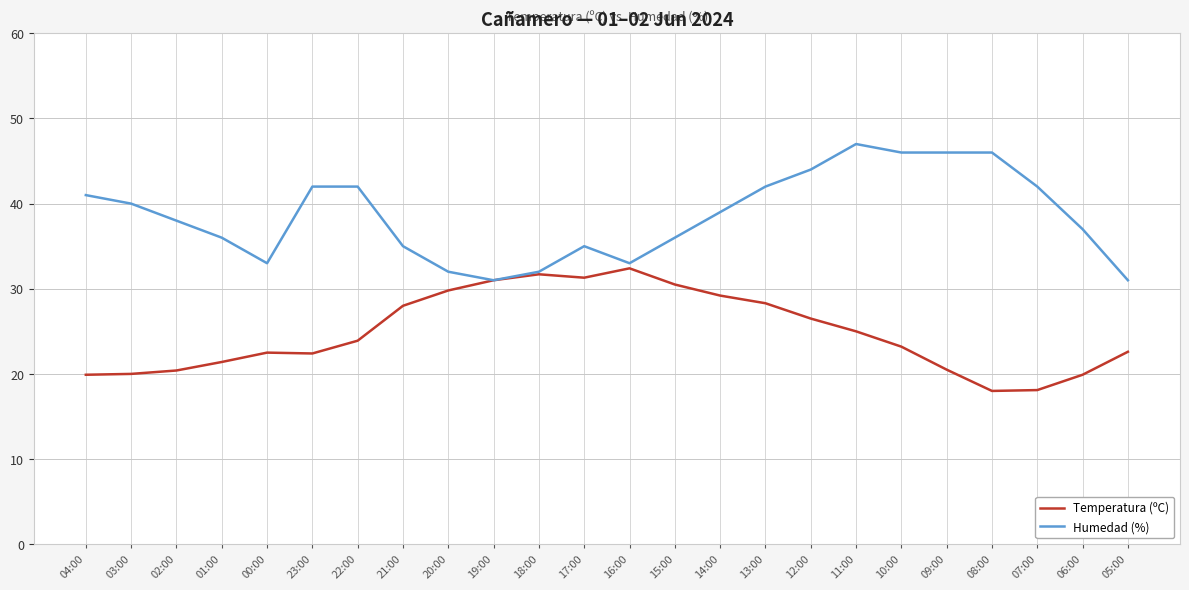

How many lines are shown in the chart?

2